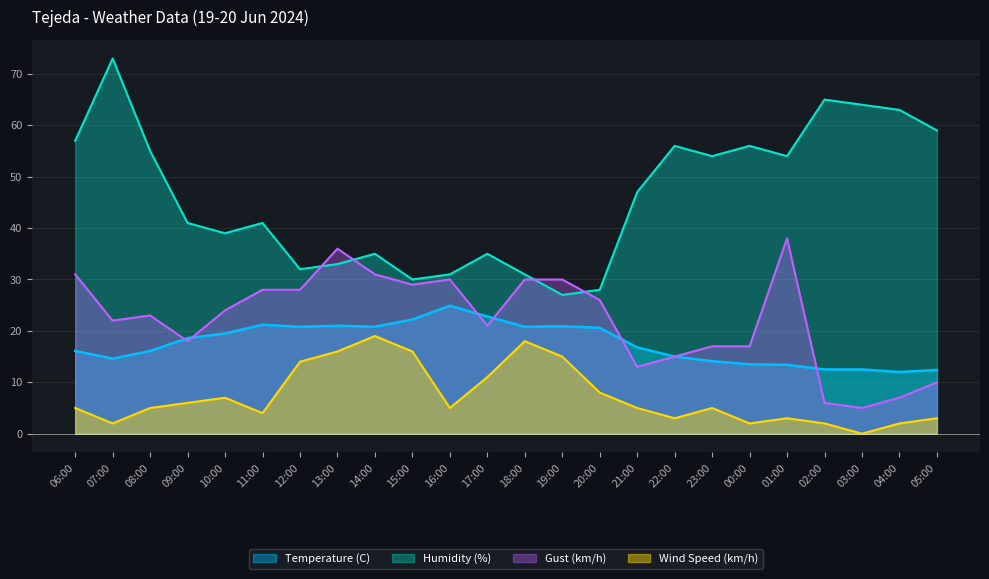

The value of Temperature (C) at 10:00 is 12.1. True or false?

False